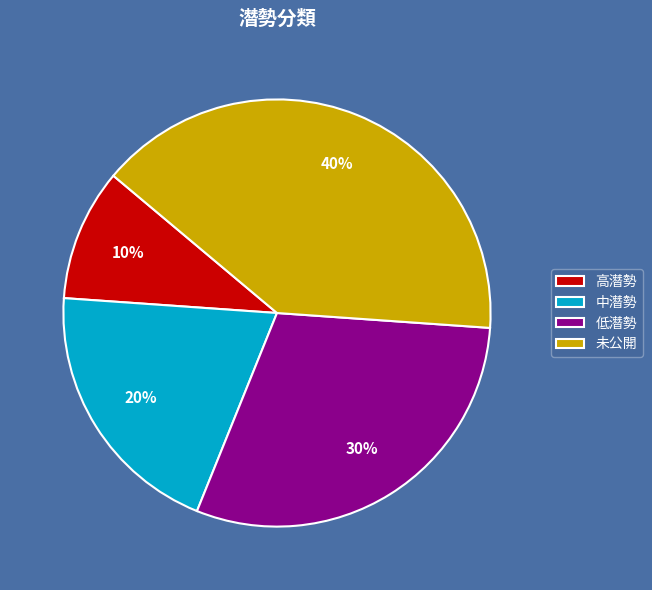

Which has a higher value, 未公開 or 高潛勢?

未公開